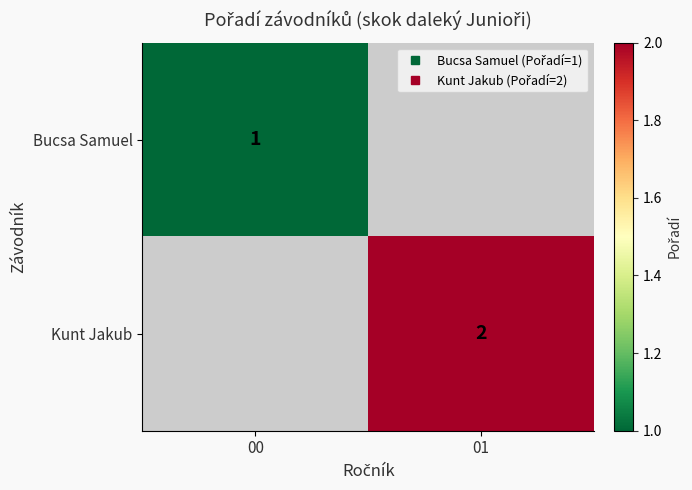

Is it true that Kunt Jakub equals 0.7 at 01?

False